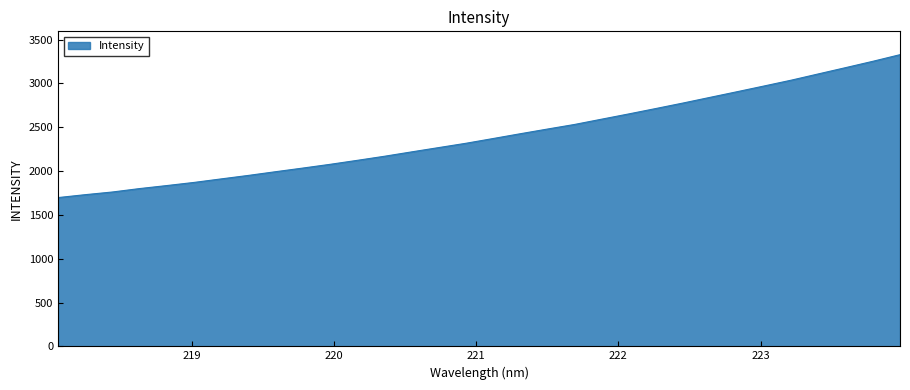

Does the chart have visible grid lines?

No